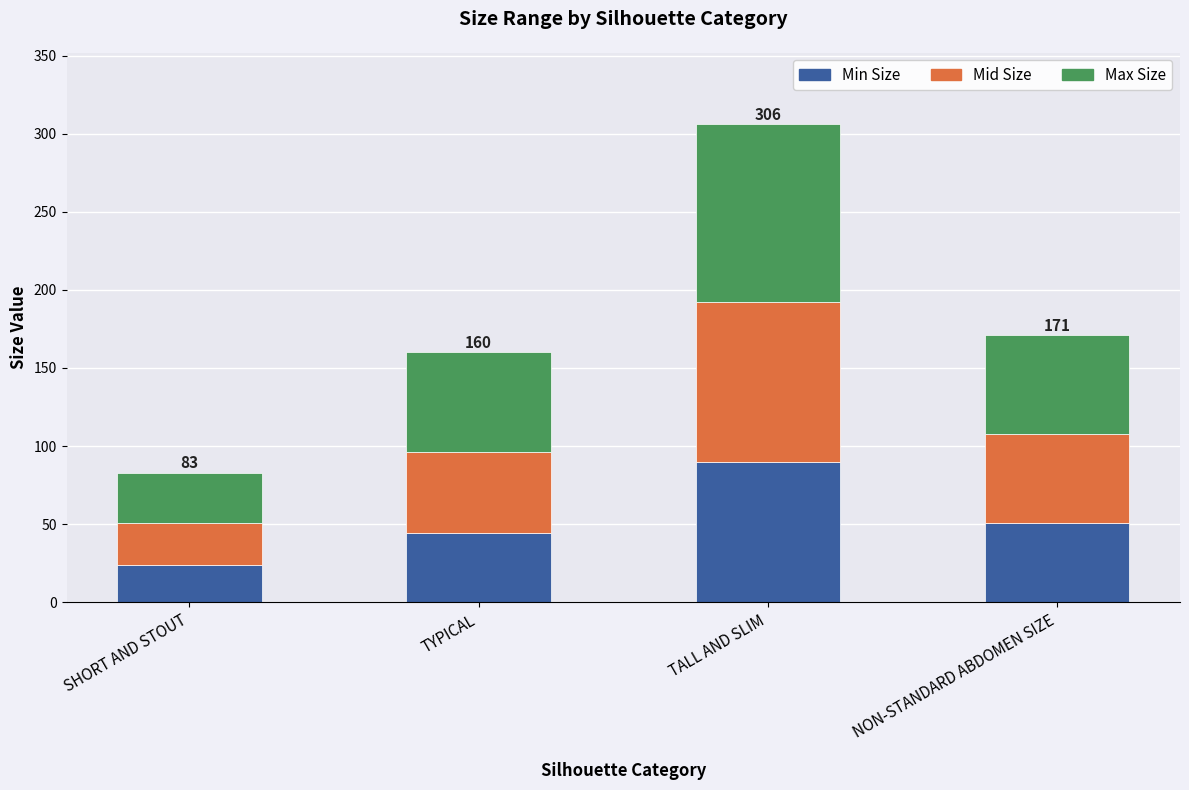

Are the bars horizontal?

No